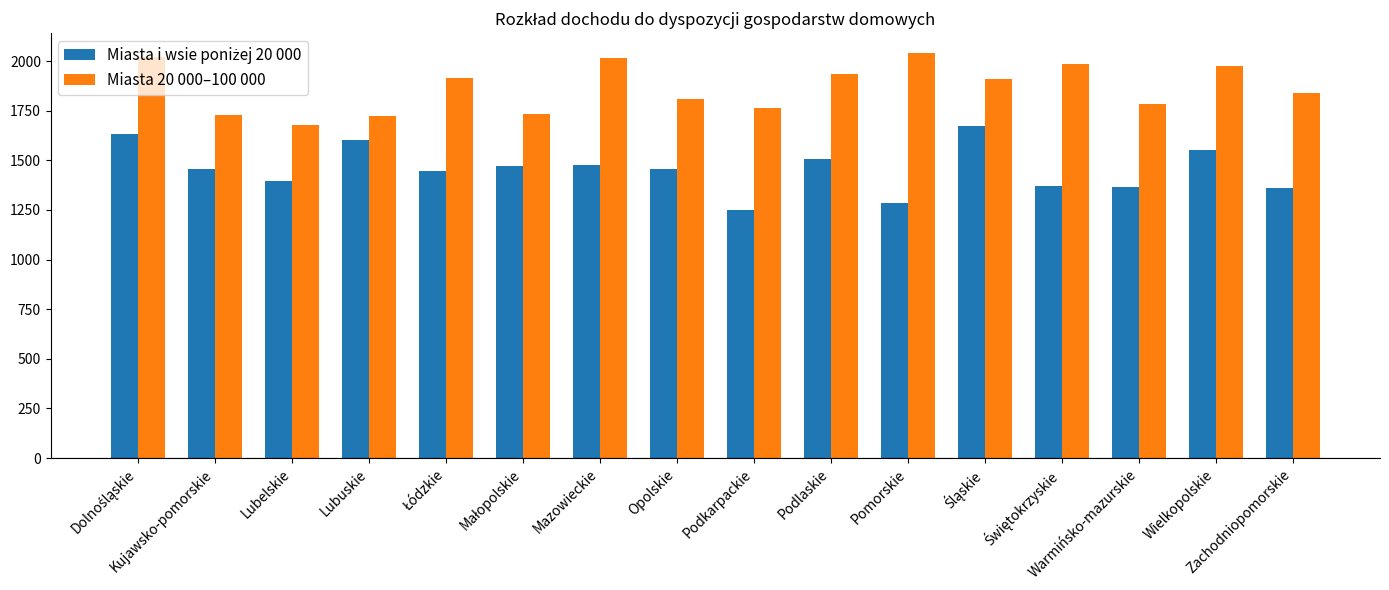

Does the chart contain any negative values?

No